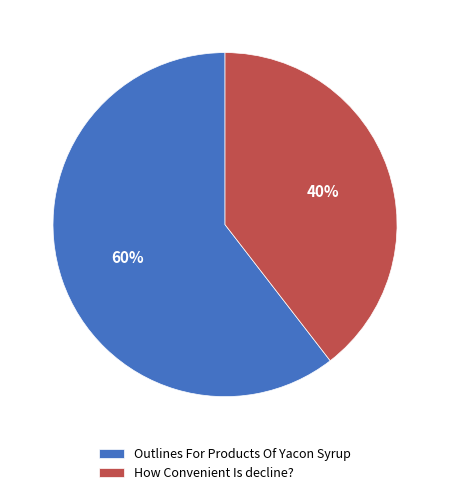

Does Outlines For Products Of Yacon Syrup represent more than half of the total?

Yes